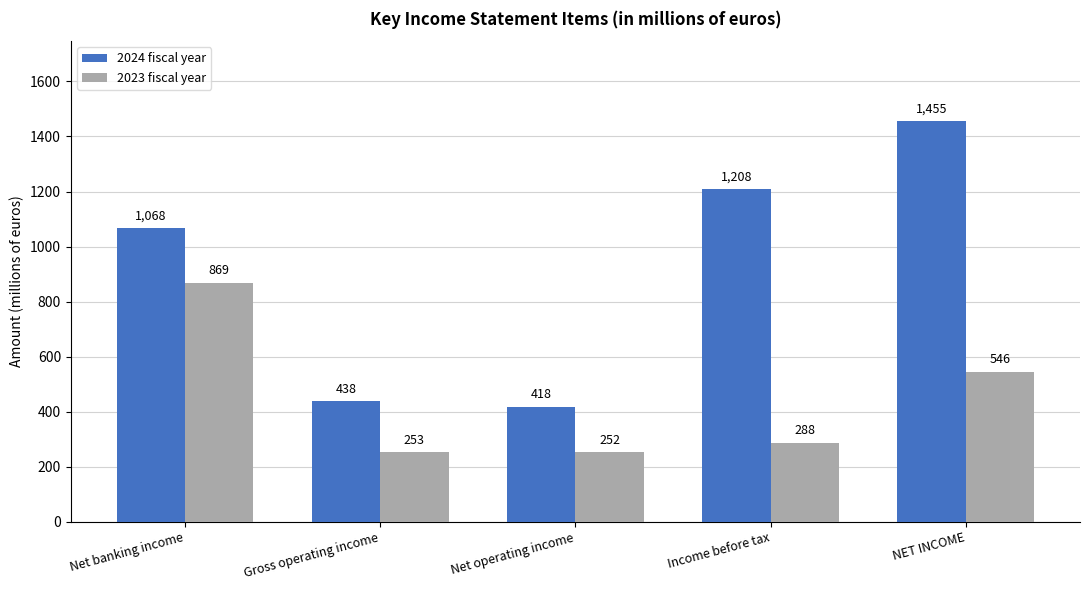

Between Net banking income and Gross operating income, which series saw the biggest shift?

2024 fiscal year